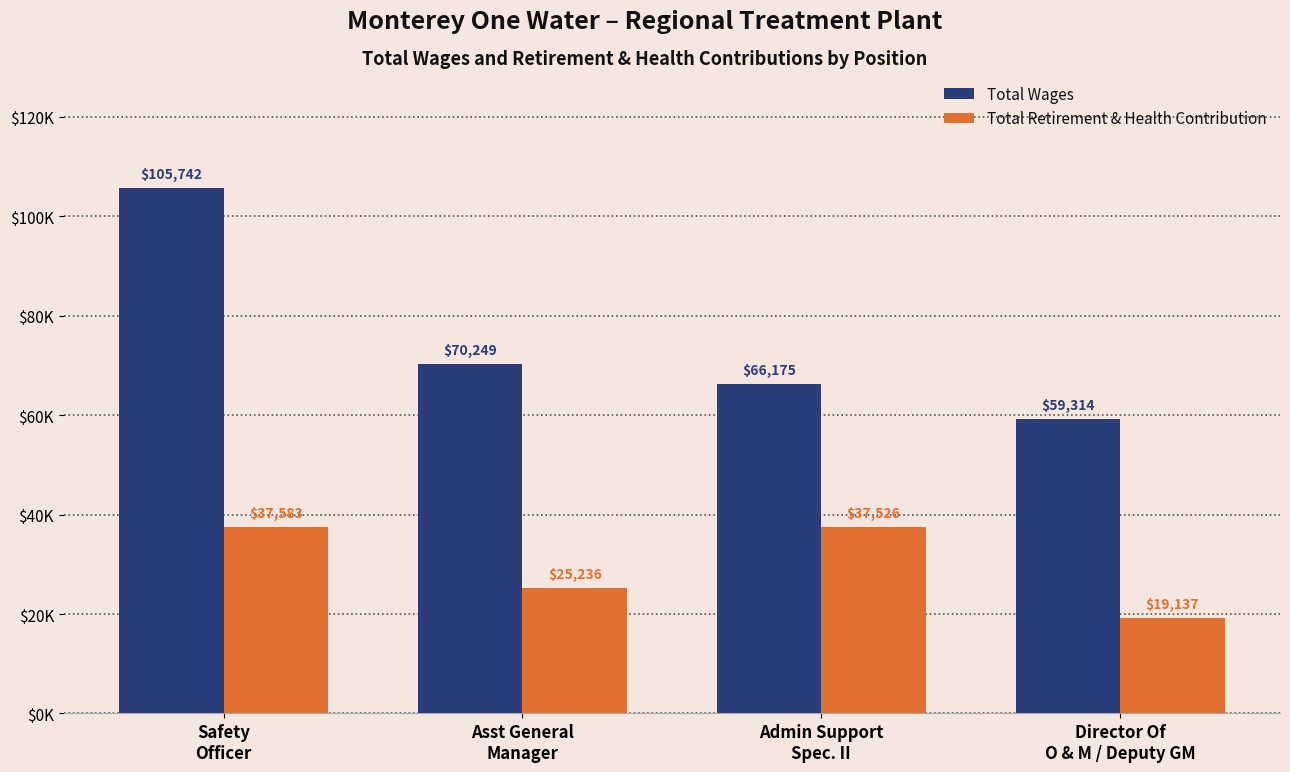

Does the chart contain stacked bars?

No